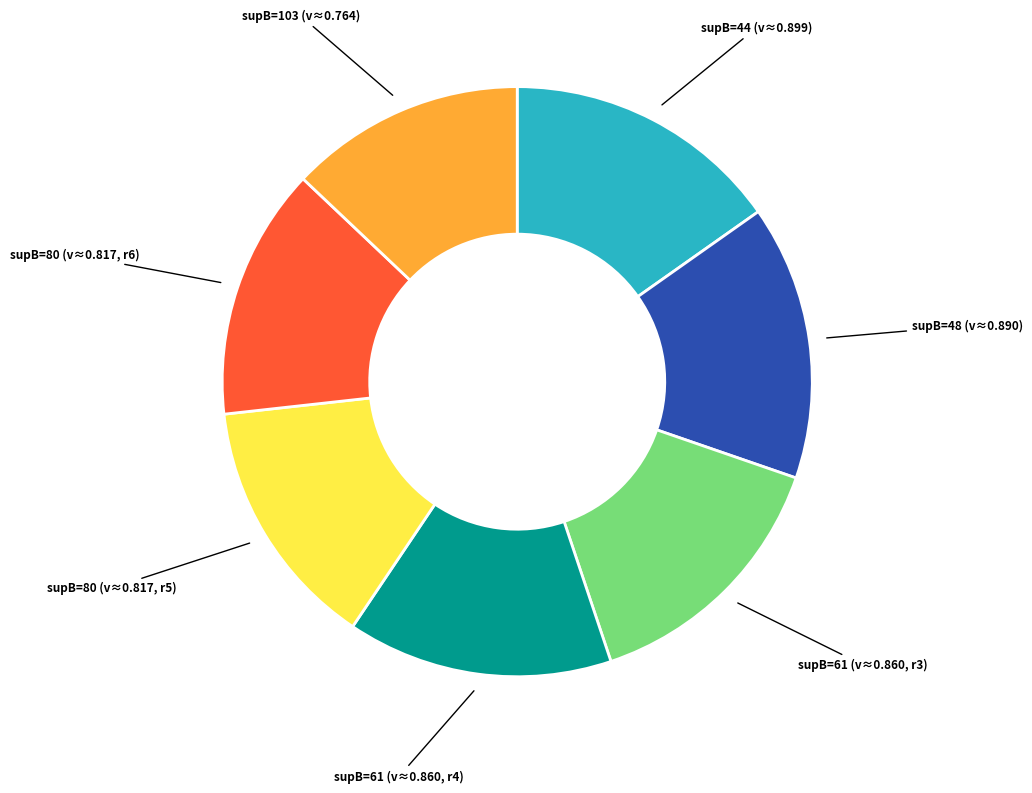

Is there a majority slice in this chart?

No